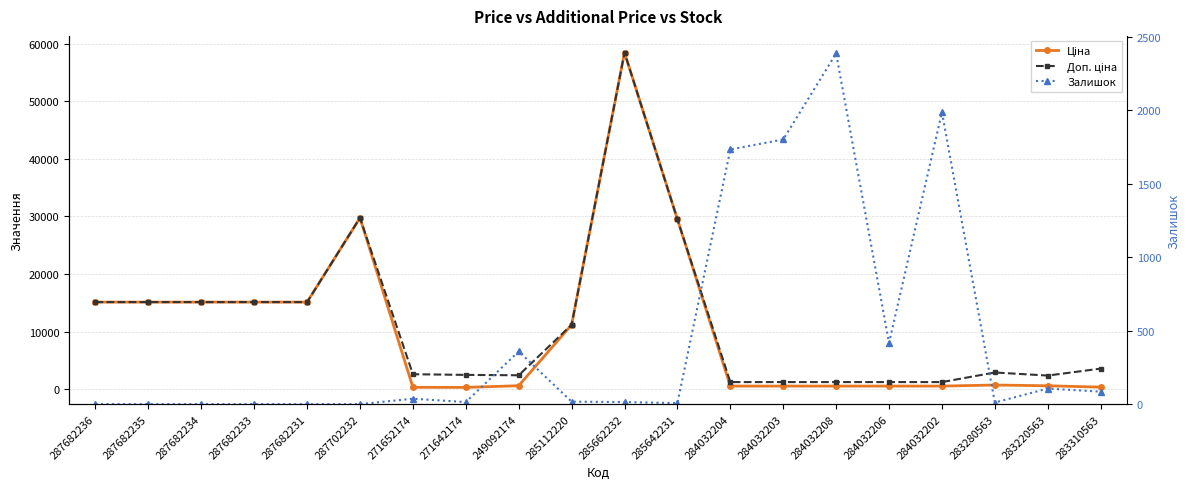

Between which two adjacent categories do Доп. ціна and Залишок first intersect?

285642231 and 284032204